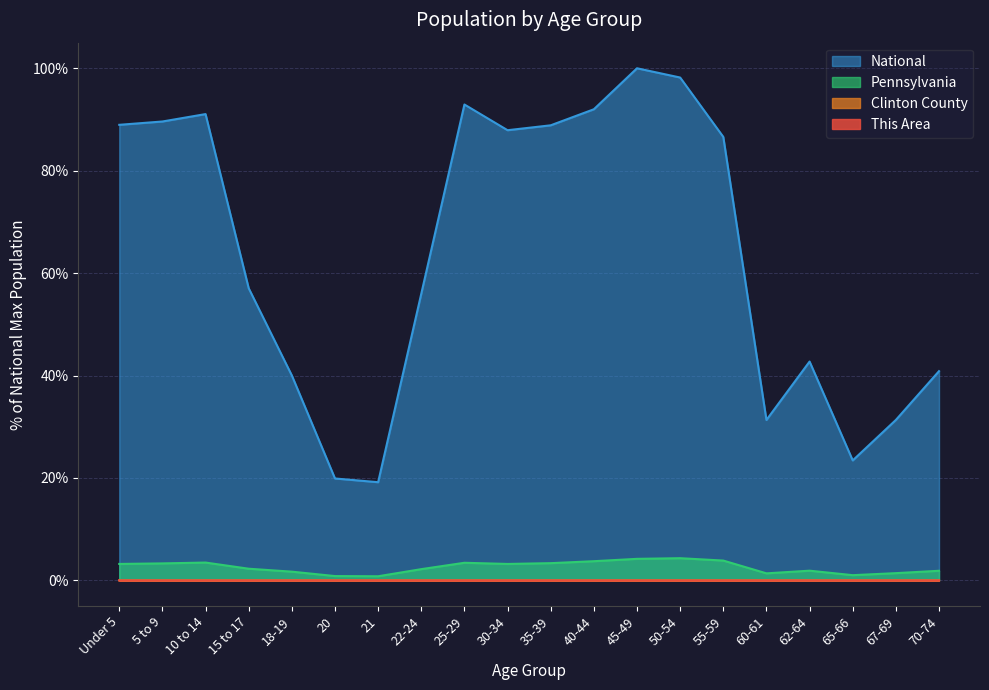

Which series has the largest total across all categories?

National